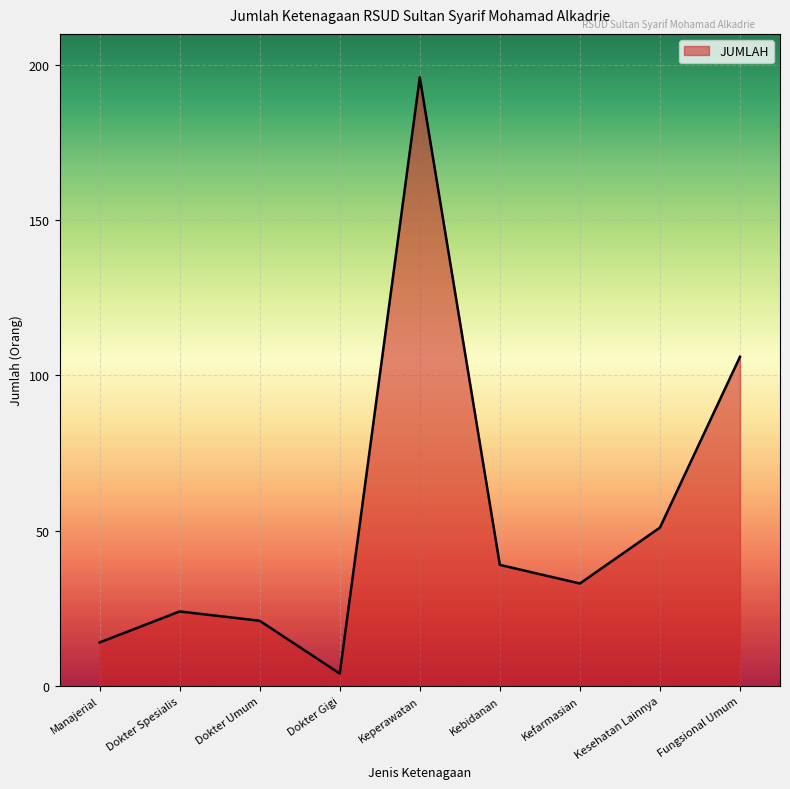

Between Kesehatan Lainnya and Kefarmasian, which is larger?

Kesehatan Lainnya